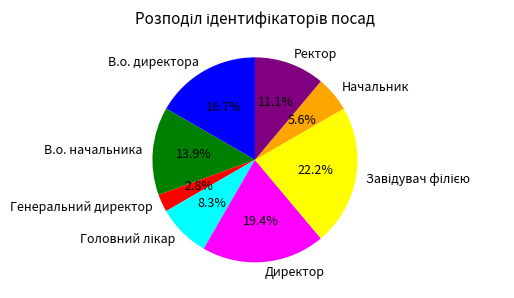

What is the total percentage of В.о. директора and В.о. начальника?

30.6%